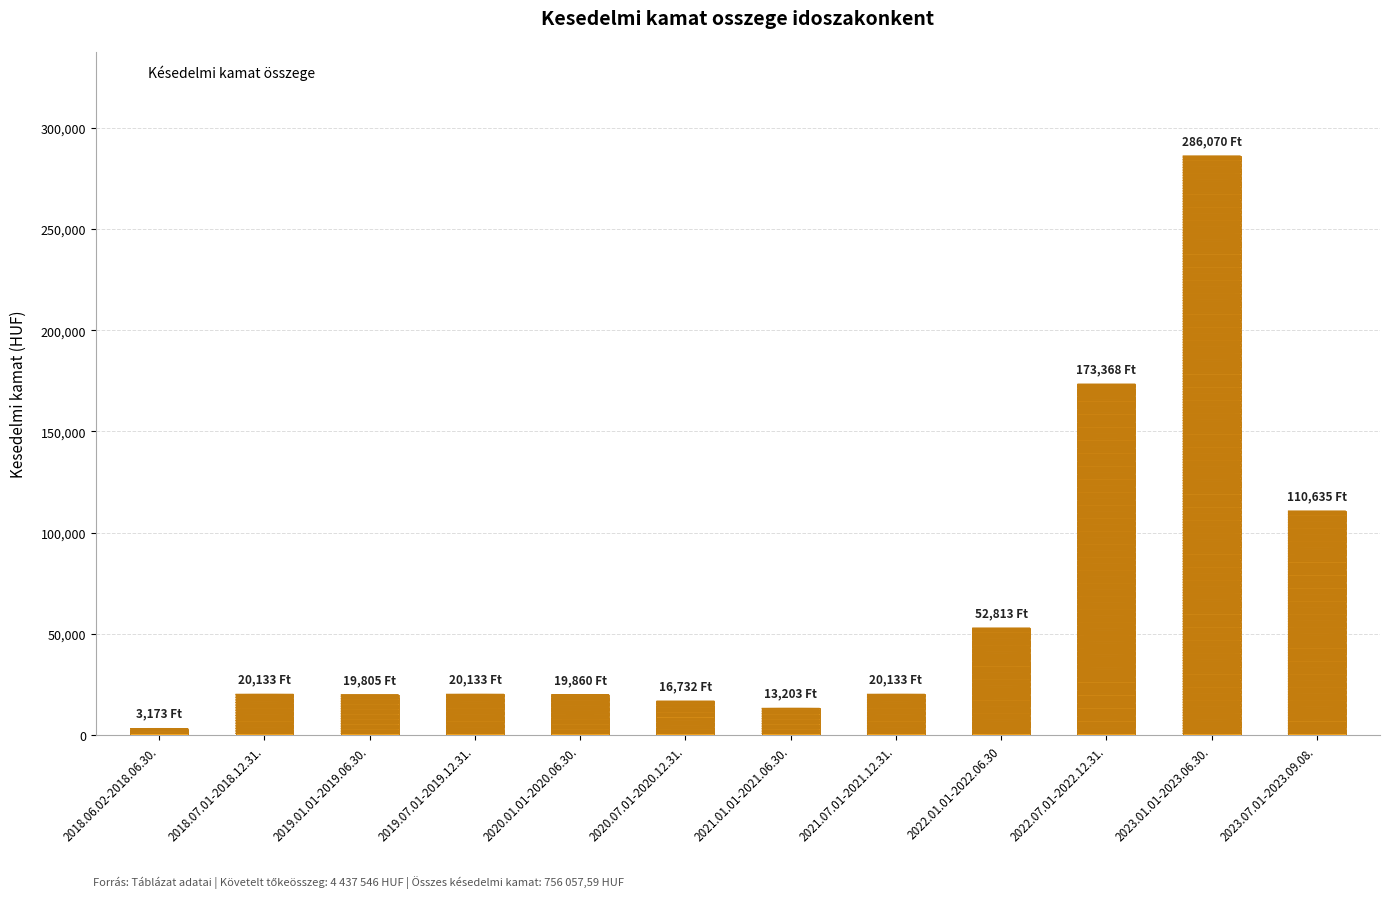

What is the label of the 3rd bar from the left?

2019.01.01-2019.06.30.